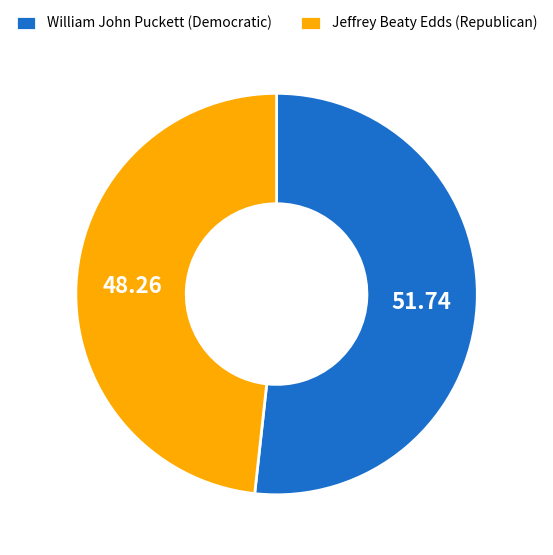

Is the sum of William John Puckett and Jeffrey Beaty Edds greater than half?

Yes